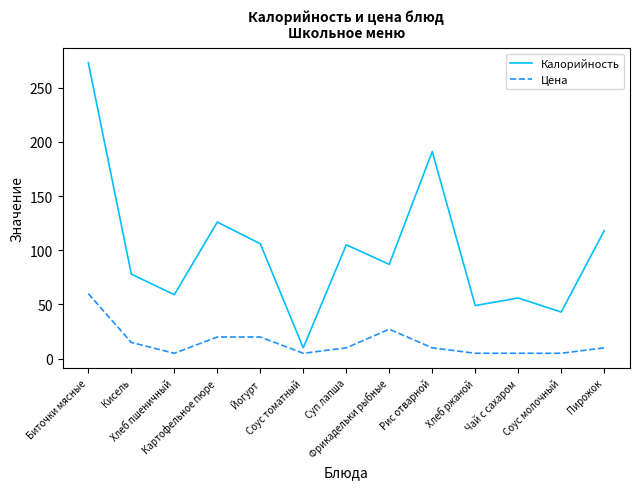

What position from the right is Соус молочный?

2